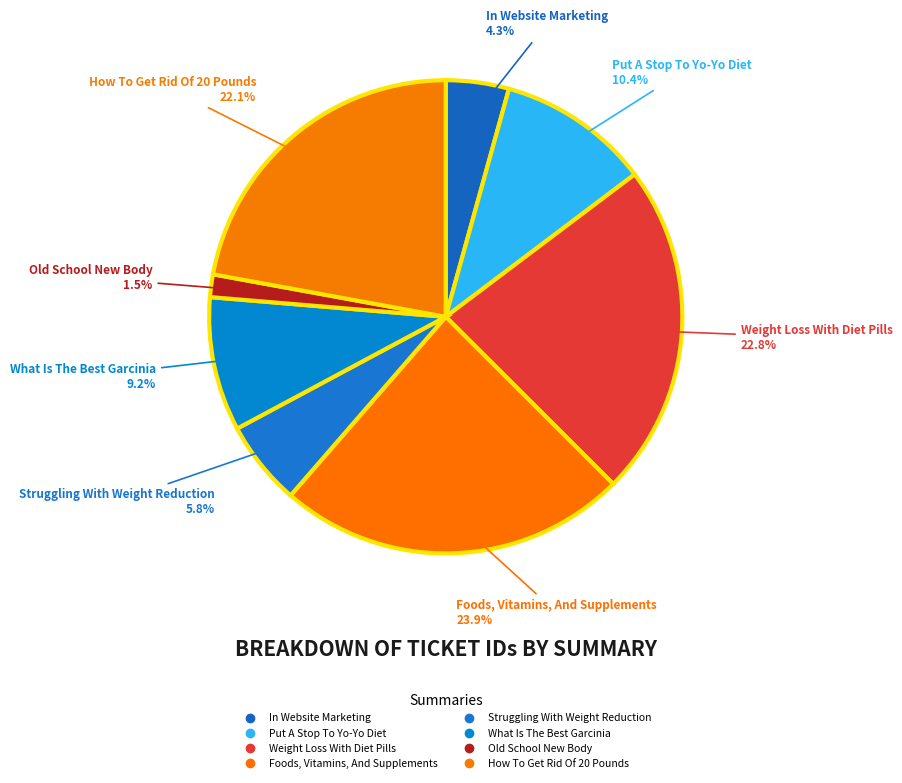

To the nearest percent, what is the average slice percentage?

12%